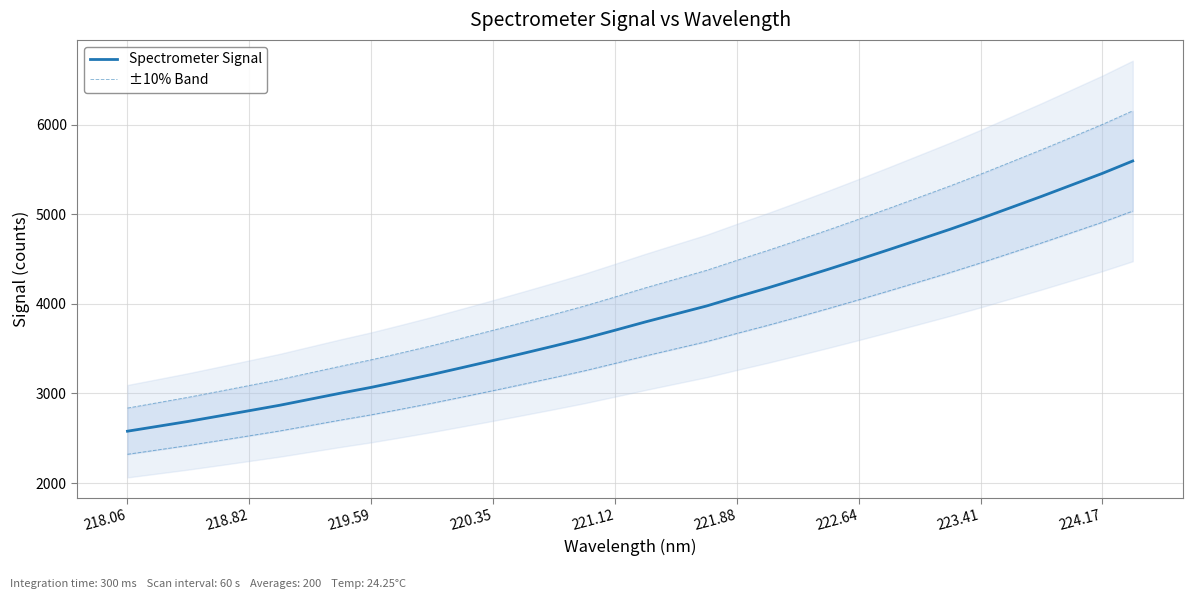

Rank the series by their average value, from lowest to highest.

Spectrometer Signal, ±10% Band